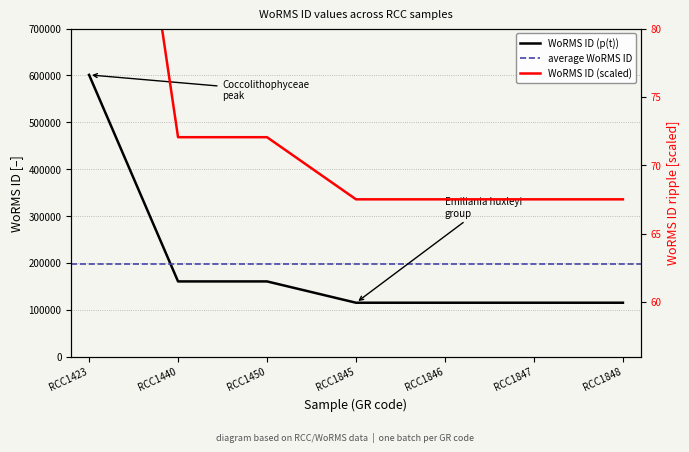

What is the maximum value shown in the chart?

601284